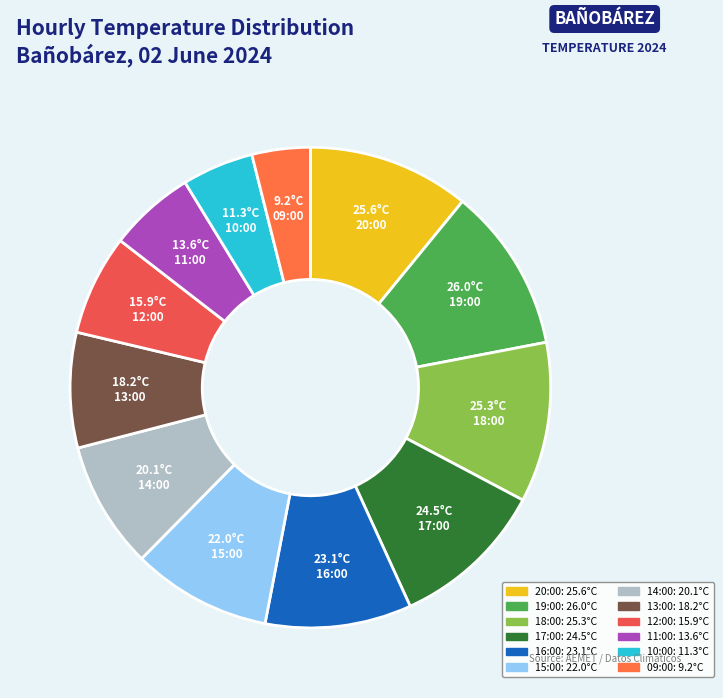

How many segments does this pie chart have?

12